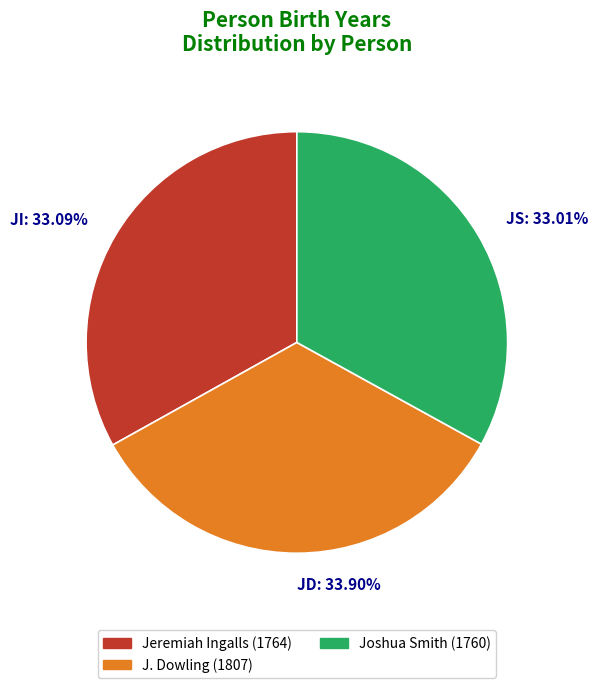

To the nearest percent, what is the difference between the largest and smallest slice percentages?

1%